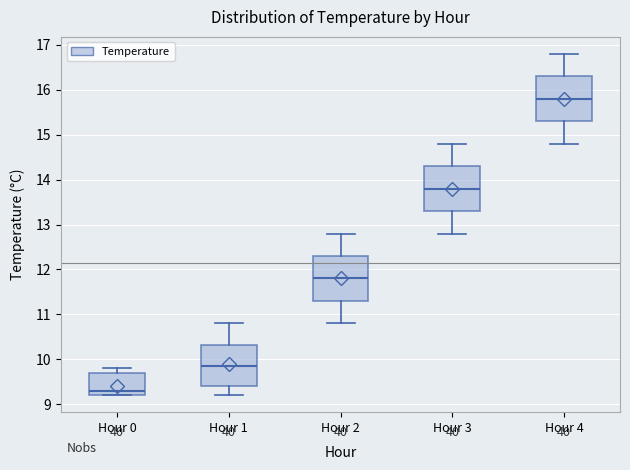

Which box has the lowest median line?

Hour 0